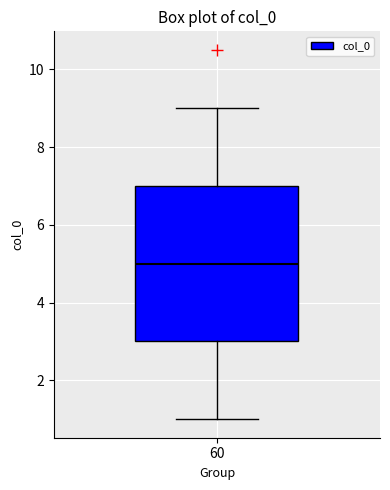

Transcribe this box plot: give where the median line is, the range the box spans, and where the two whiskers end, as read against the y-axis. The values are not printed on the chart, so give them approximately, as read against the axis.

median 5, box 3 to 7, whiskers 1 to 9